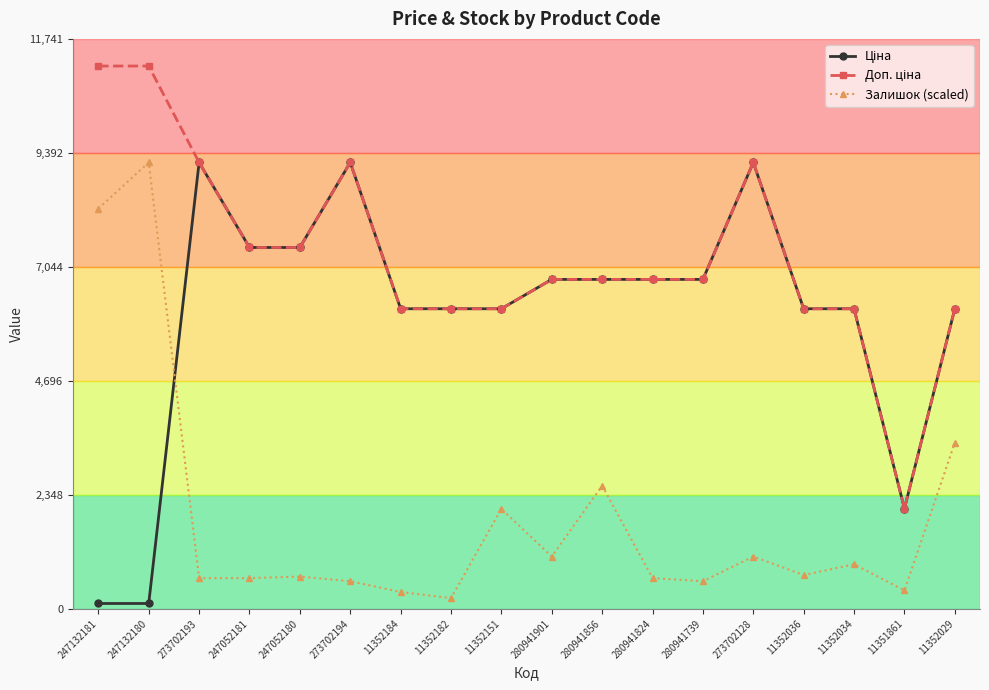

True or false: Залишок (scaled) has more than 2 points higher than both neighbors.

True